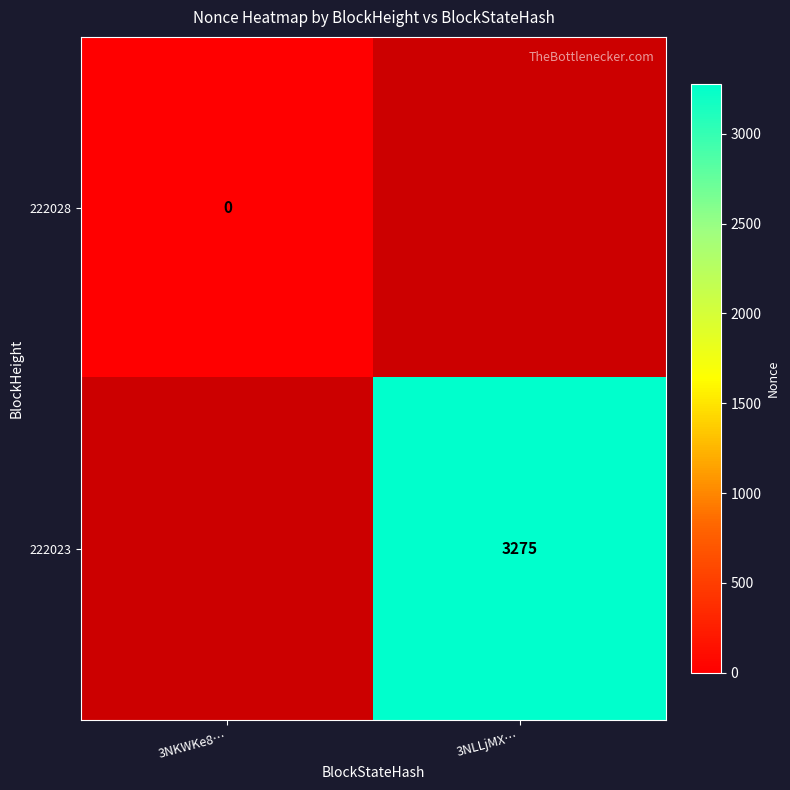

Which label corresponds to the largest value in the chart?

3NLLjMX…